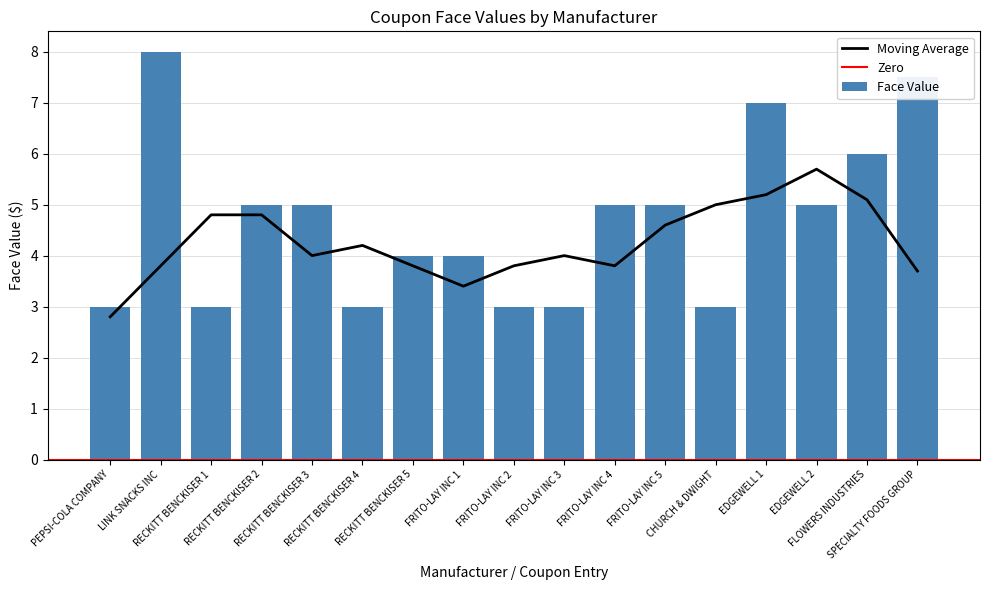

What is the label of the 4th bar from the left?

RECKITT BENCKISER 2